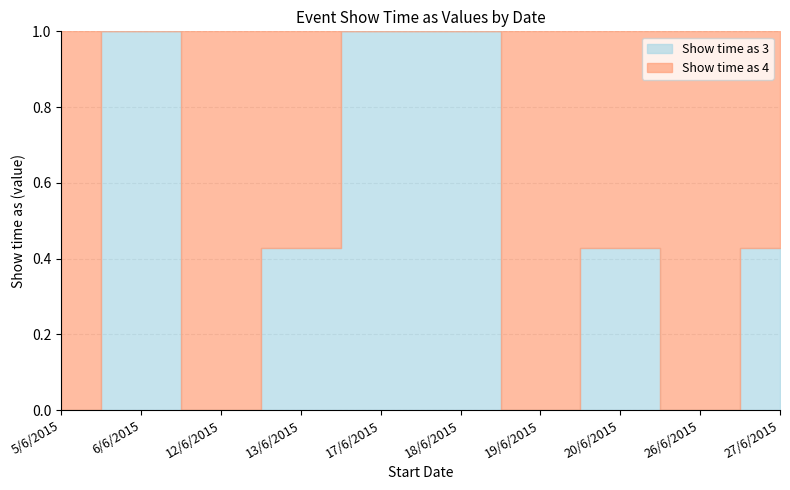

At 5/6/2015, list the series in order from smallest to largest.

Show time as 3, Show time as 4